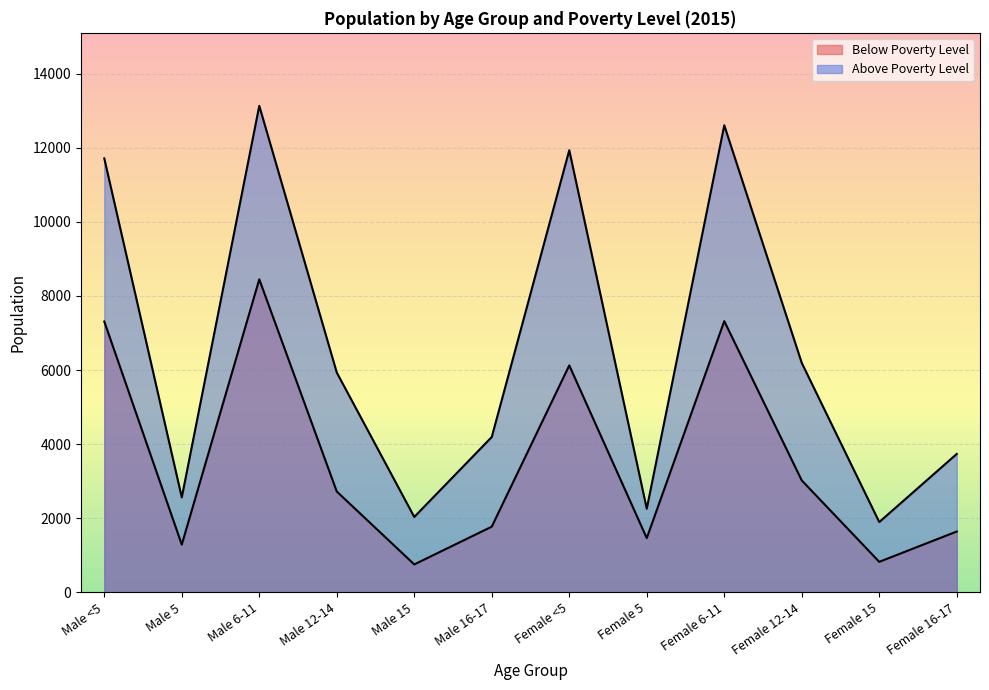

Which series has the widest spread of values?

Above Poverty Level